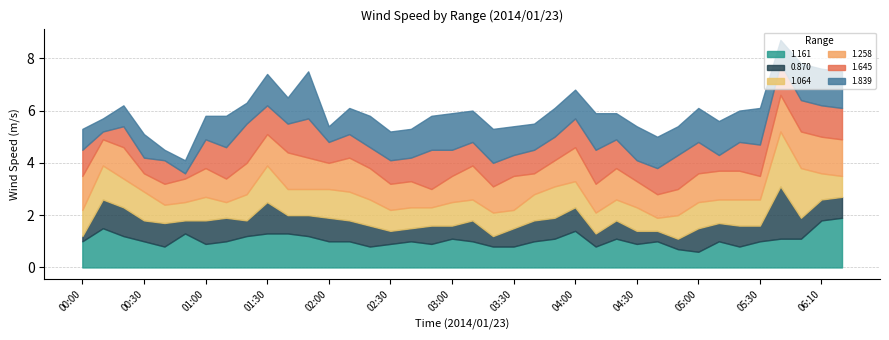

How many times do 0.870 and 1.258 cross each other?

6